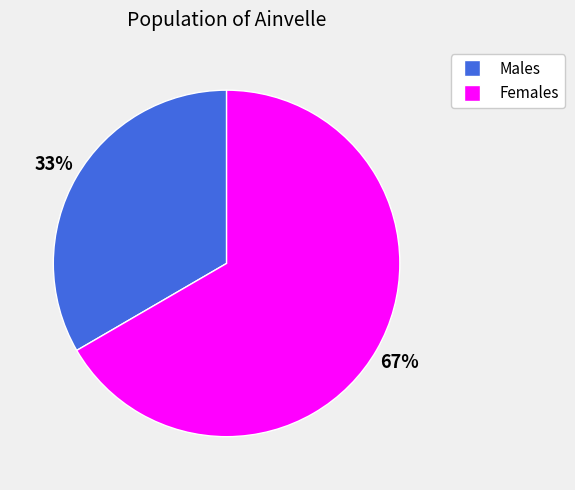

Is there a majority slice in this chart?

Yes